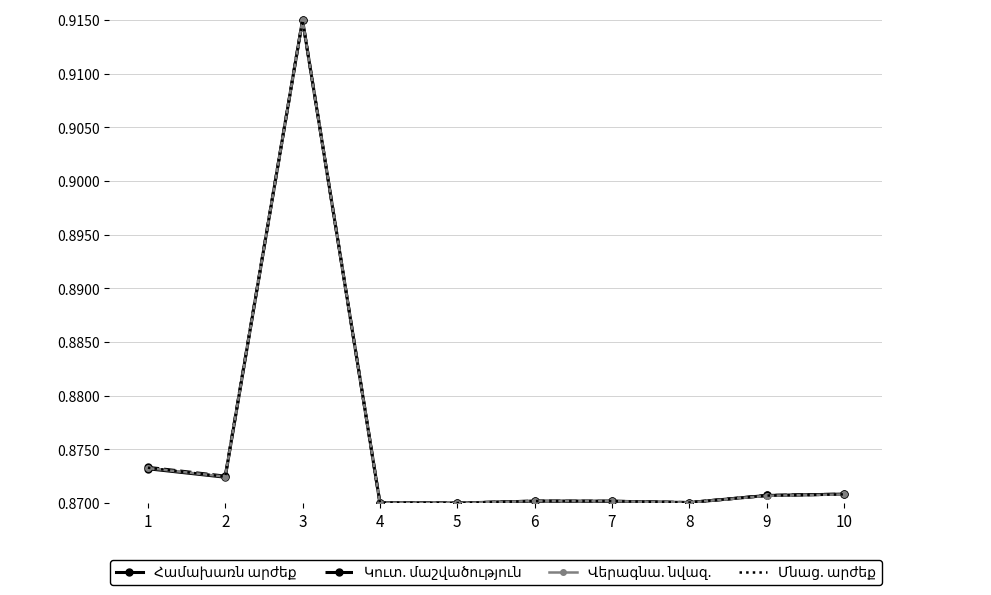

At which category does the chart reach its peak across all series?

3